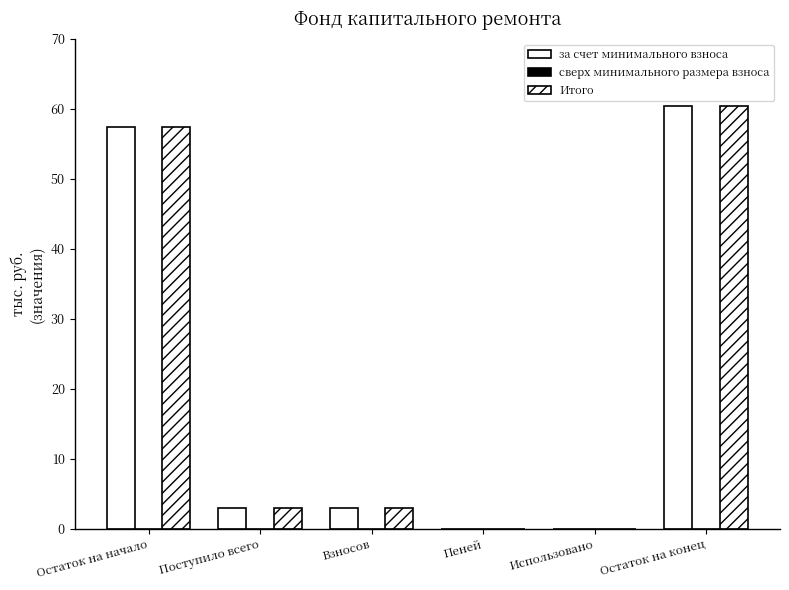

How many values in the Итого series exceed 2?

4